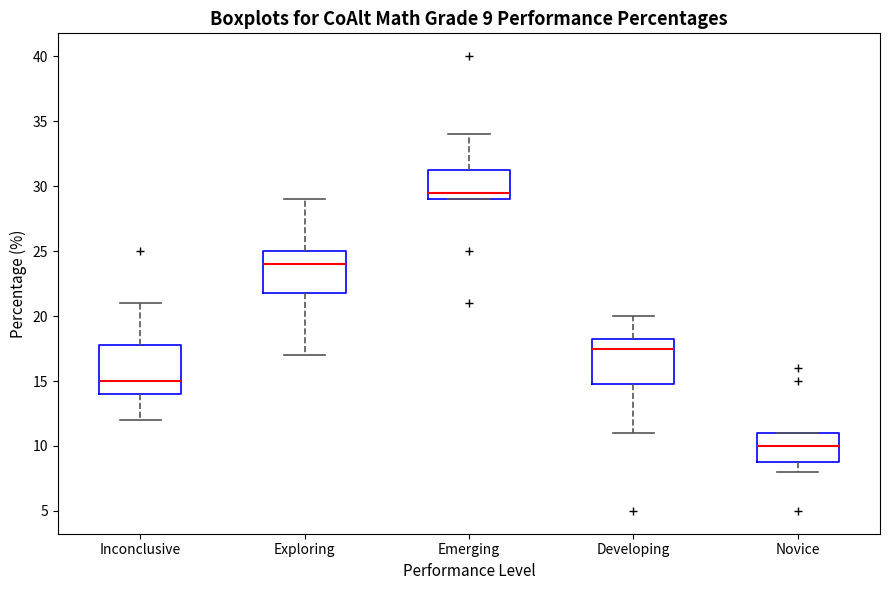

Which box has the highest median line?

Emerging